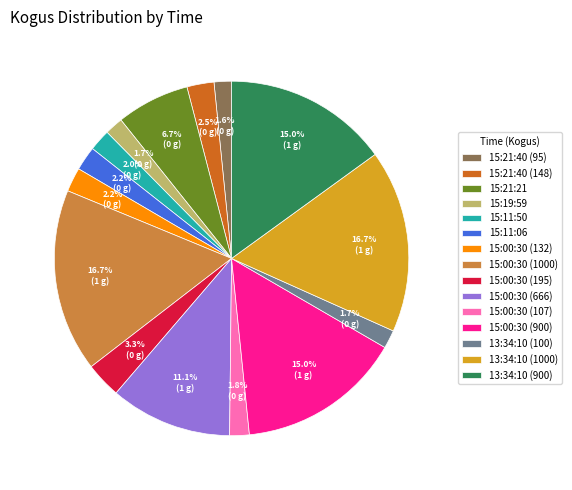

Combined, do 15:21:40 (95) and 13:34:10 (100) account for over 50%?

No